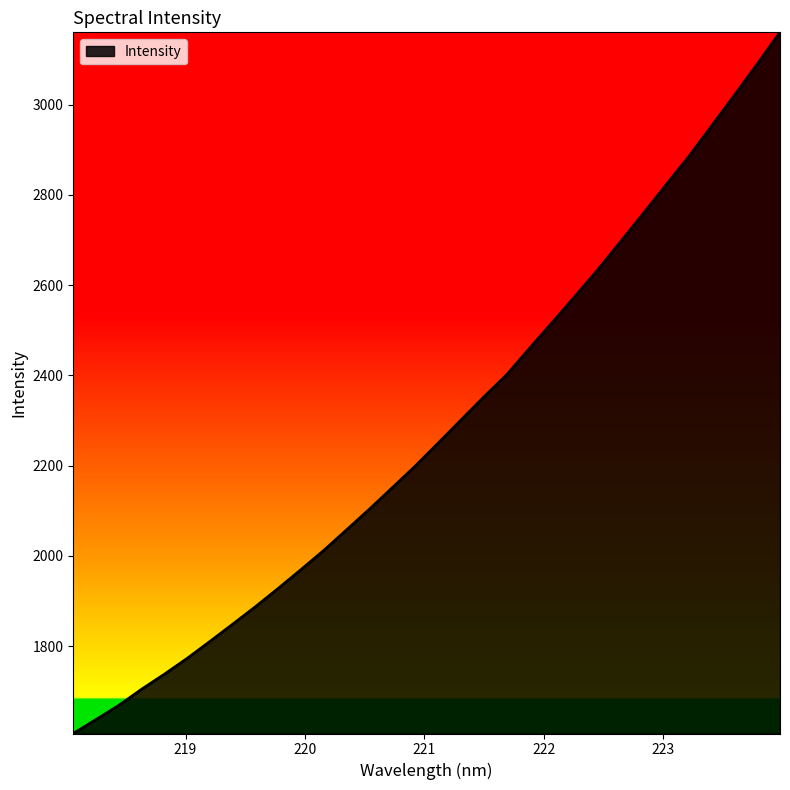

What is the smallest value displayed?

1606.4